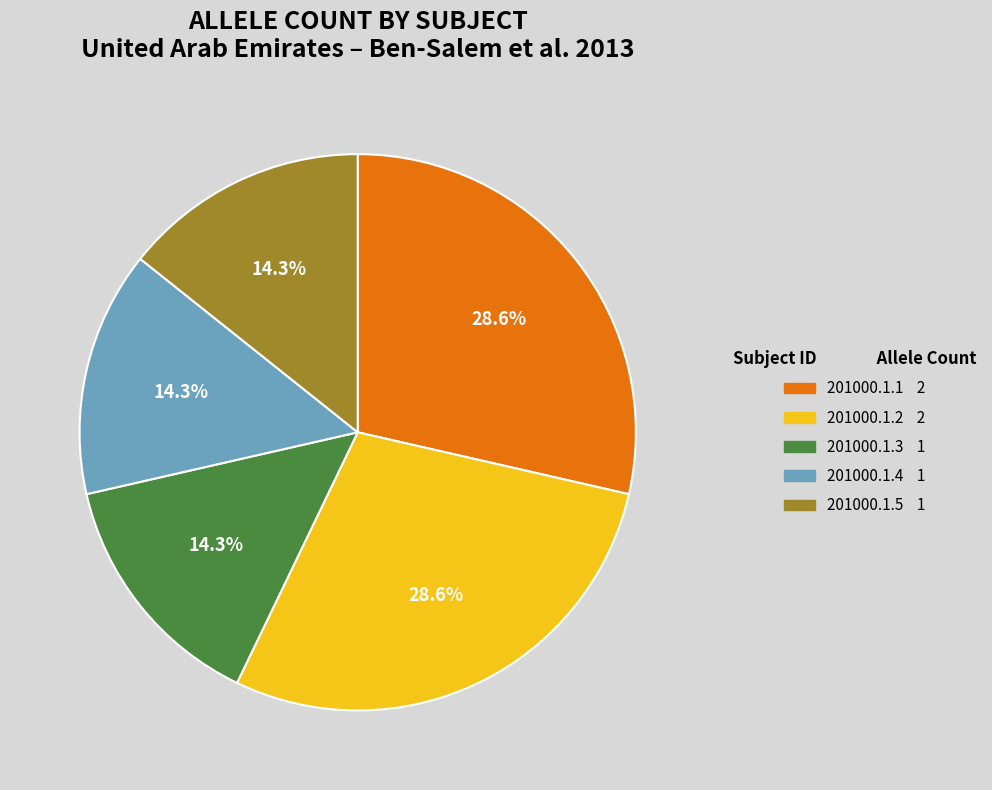

What is the total percentage of 201000.1.4 and 201000.1.2?

42.9%